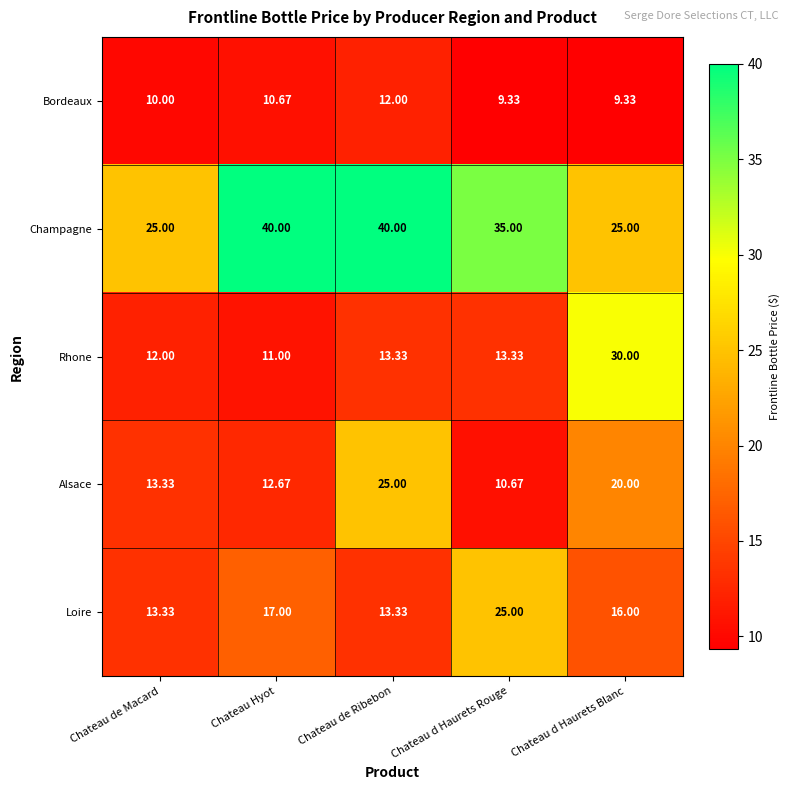

At Chateau Hyot, list the series in order from largest to smallest.

Champagne, Loire, Alsace, Rhone, Bordeaux